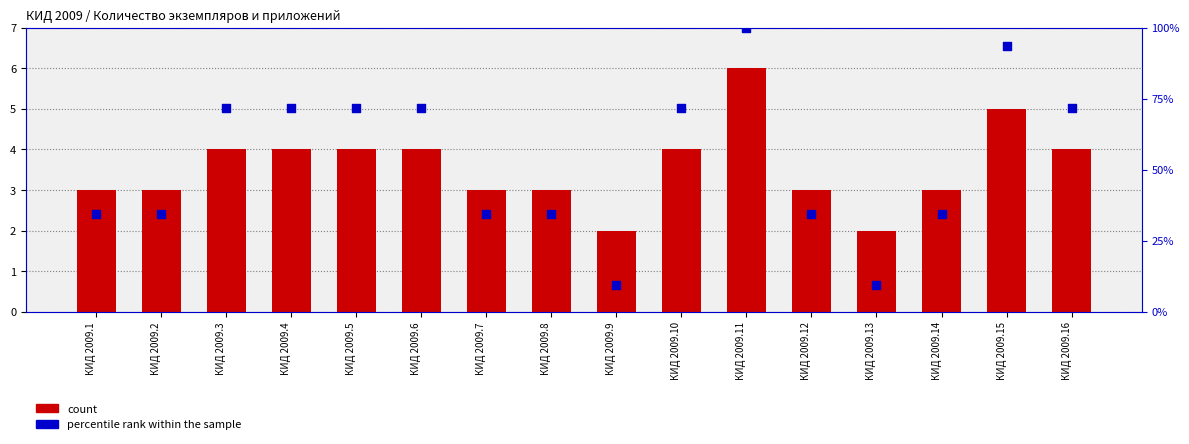

Which series has the widest spread of Y values?

percentile rank within the sample